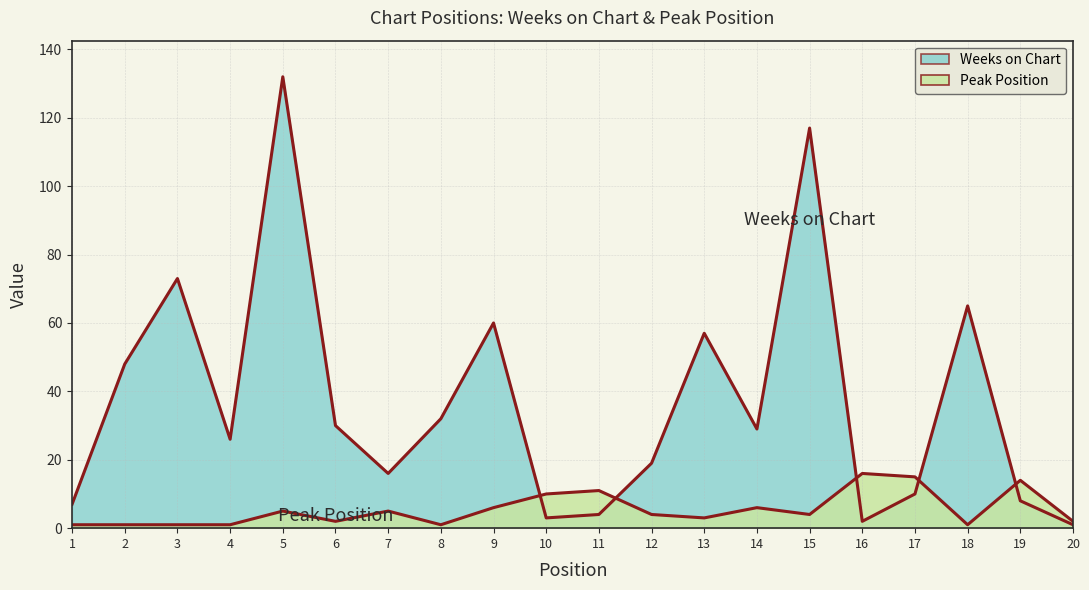

How many lines are shown in the chart?

2